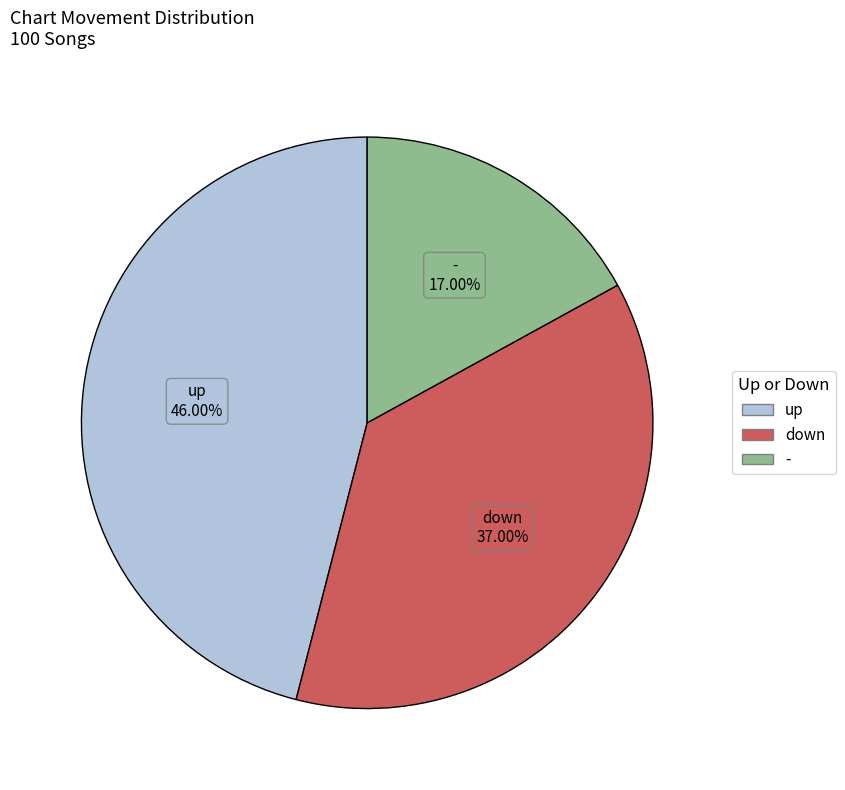

The - slice represents 17% of the pie. True or false?

True